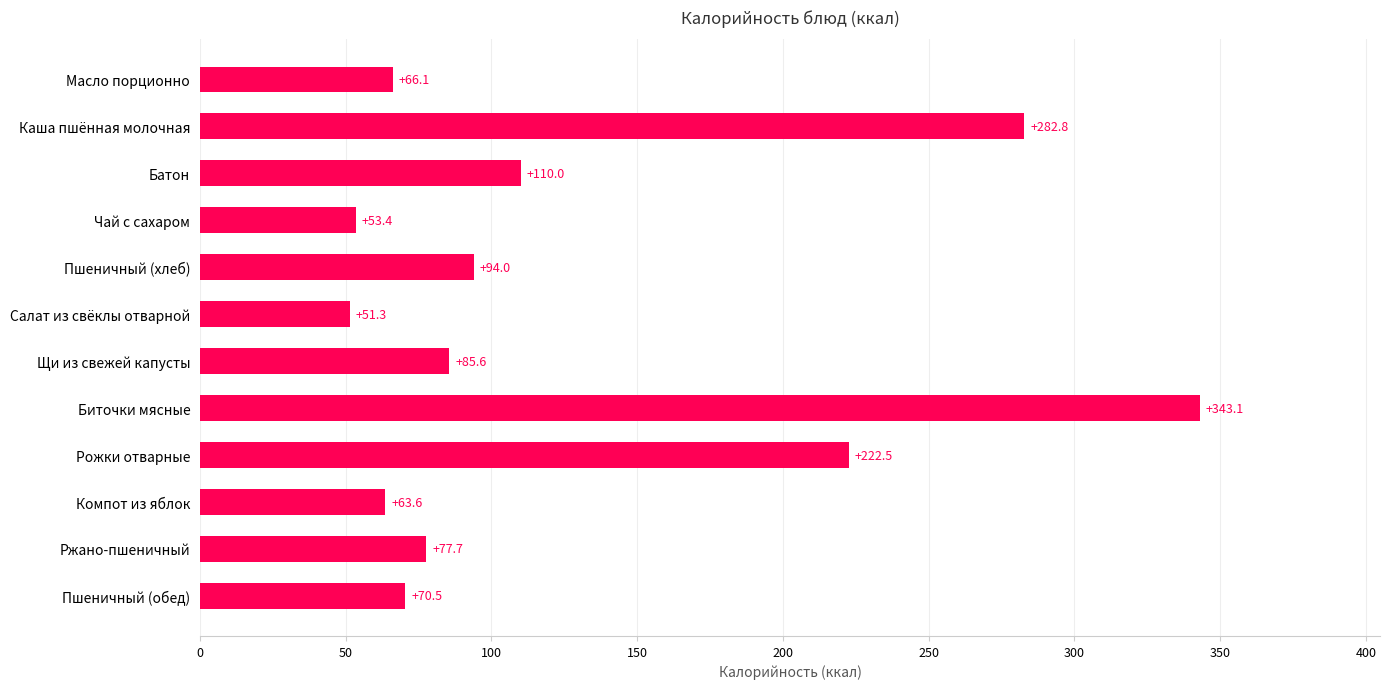

What is the difference between the second highest and minimum values?

231.5